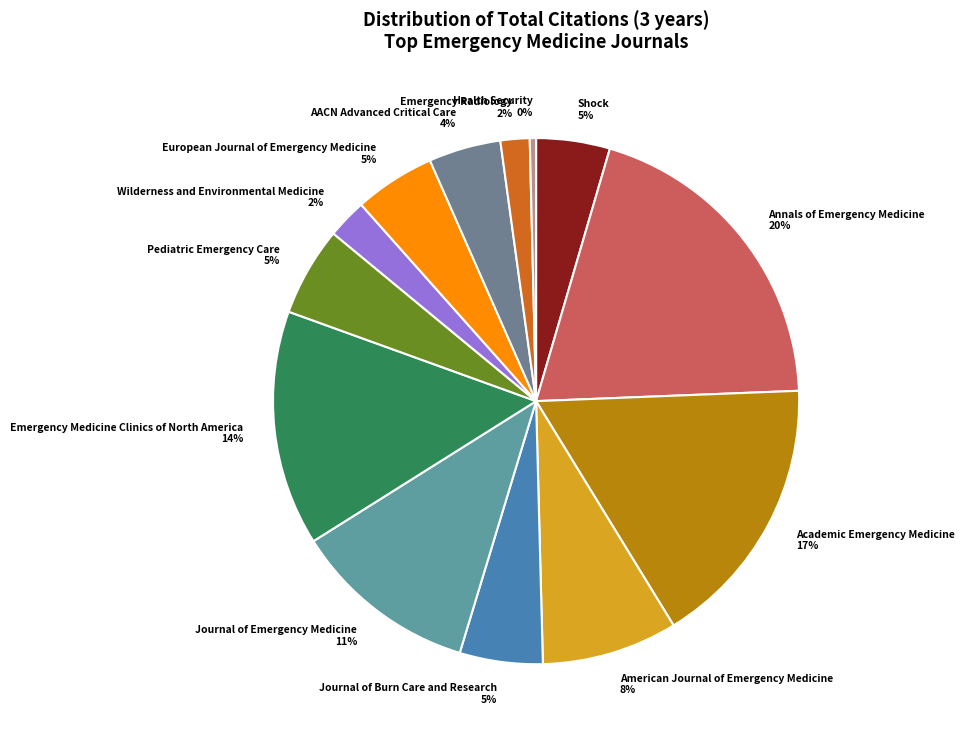

What percentage is the Pediatric Emergency Care slice, to the nearest percent?

5%